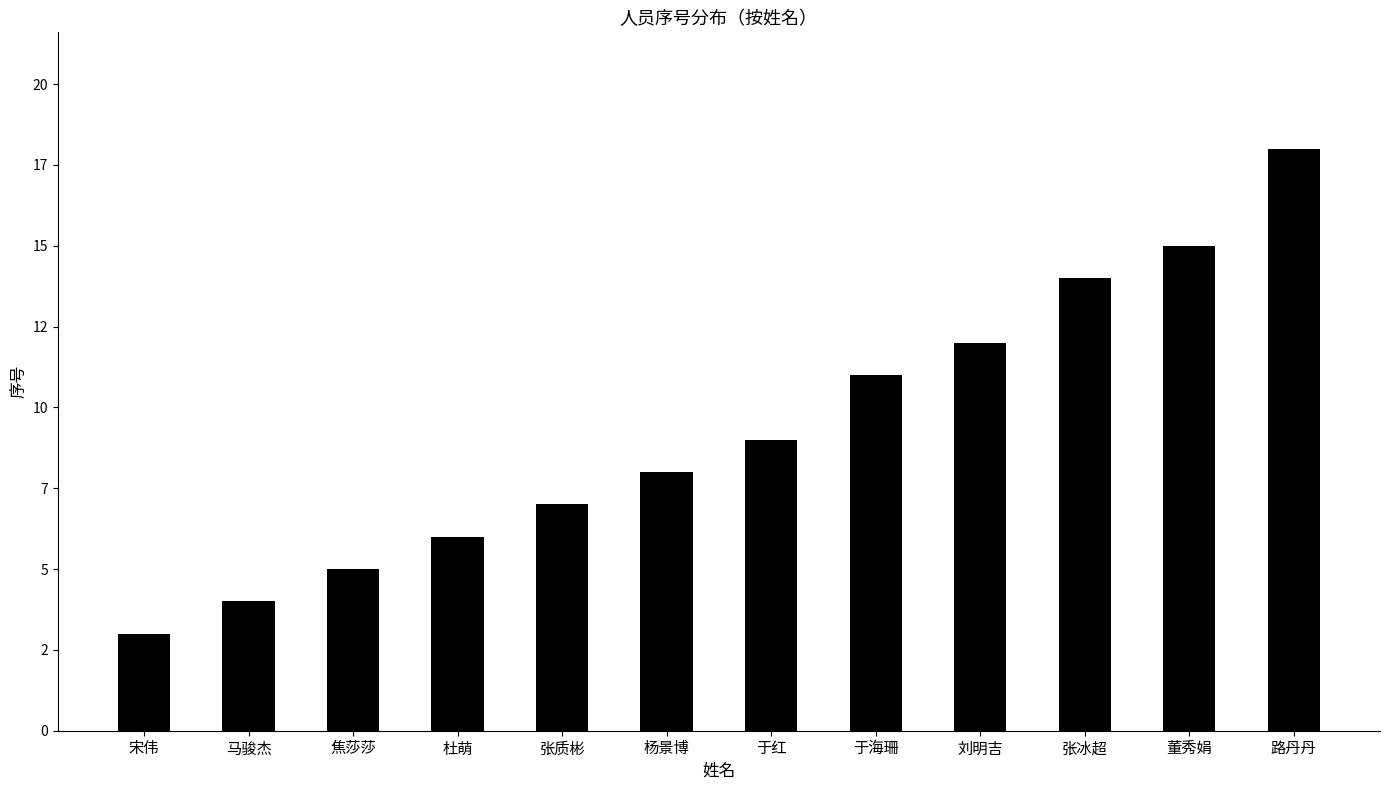

Are the bars horizontal?

No